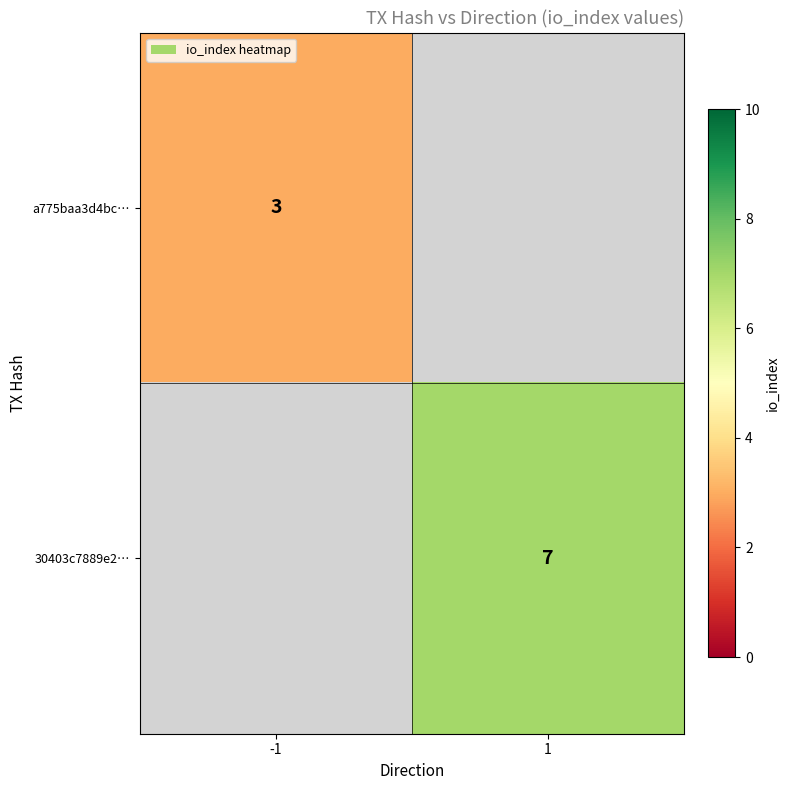

True or false: 30403c7889e2… has a value of 9 at 1.

False